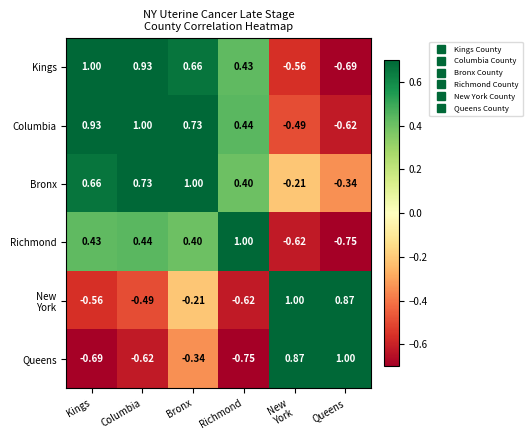

At which label does Kings first exceed 0?

Kings